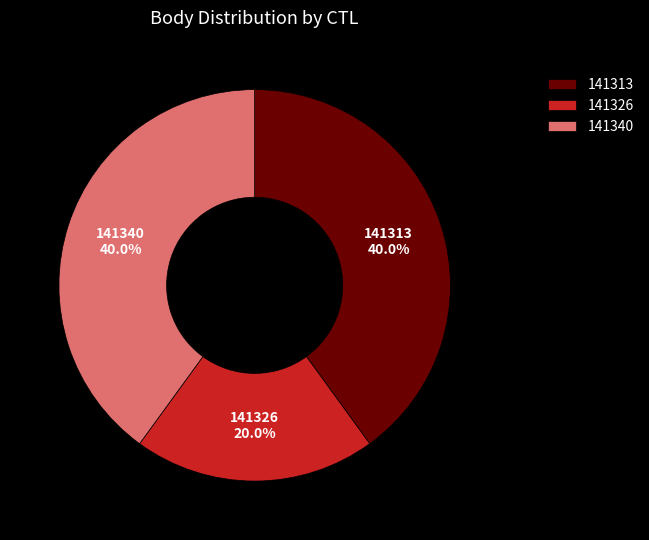

Between 141340 and 141326, which is larger?

141340